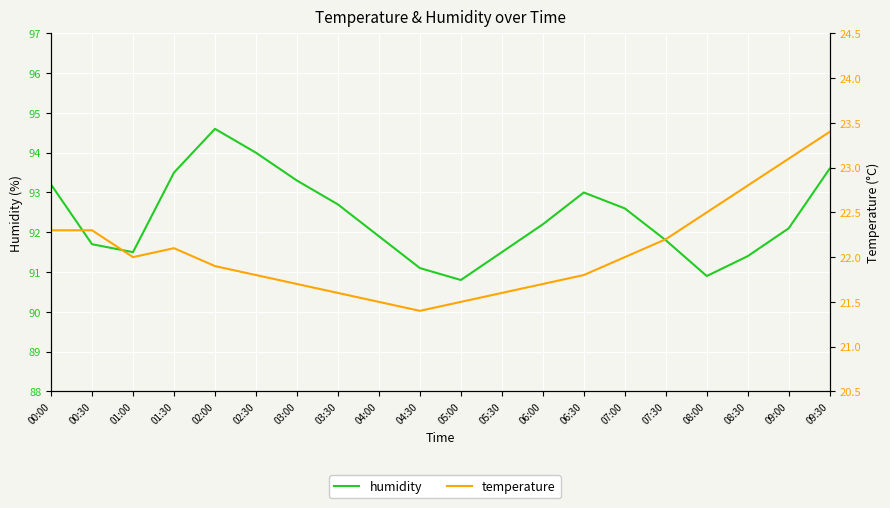

At how many categories does at least one series exceed 53?

20